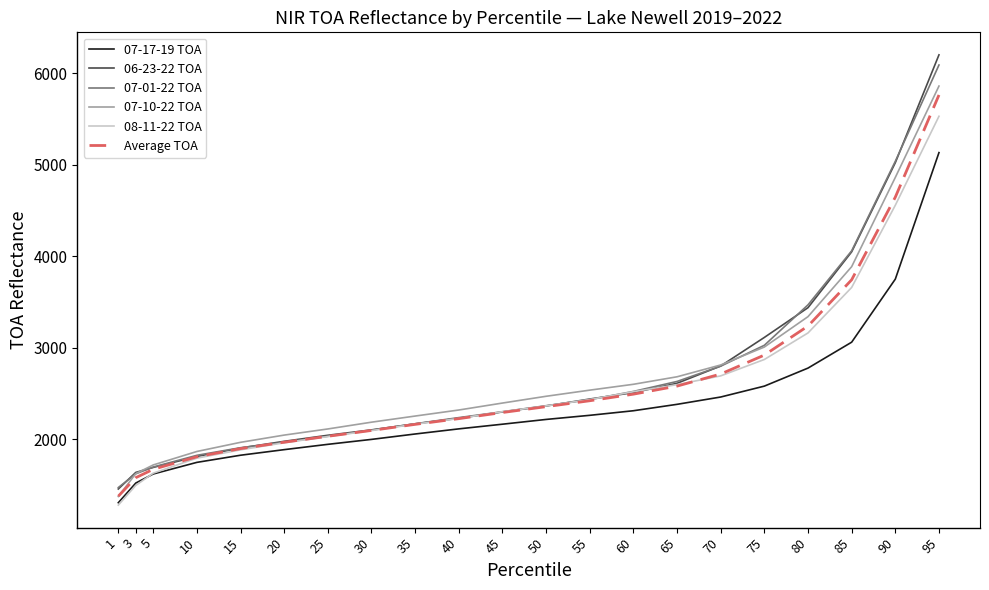

True or false: 07-17-19 TOA and 06-23-22 TOA intersect in this chart.

False